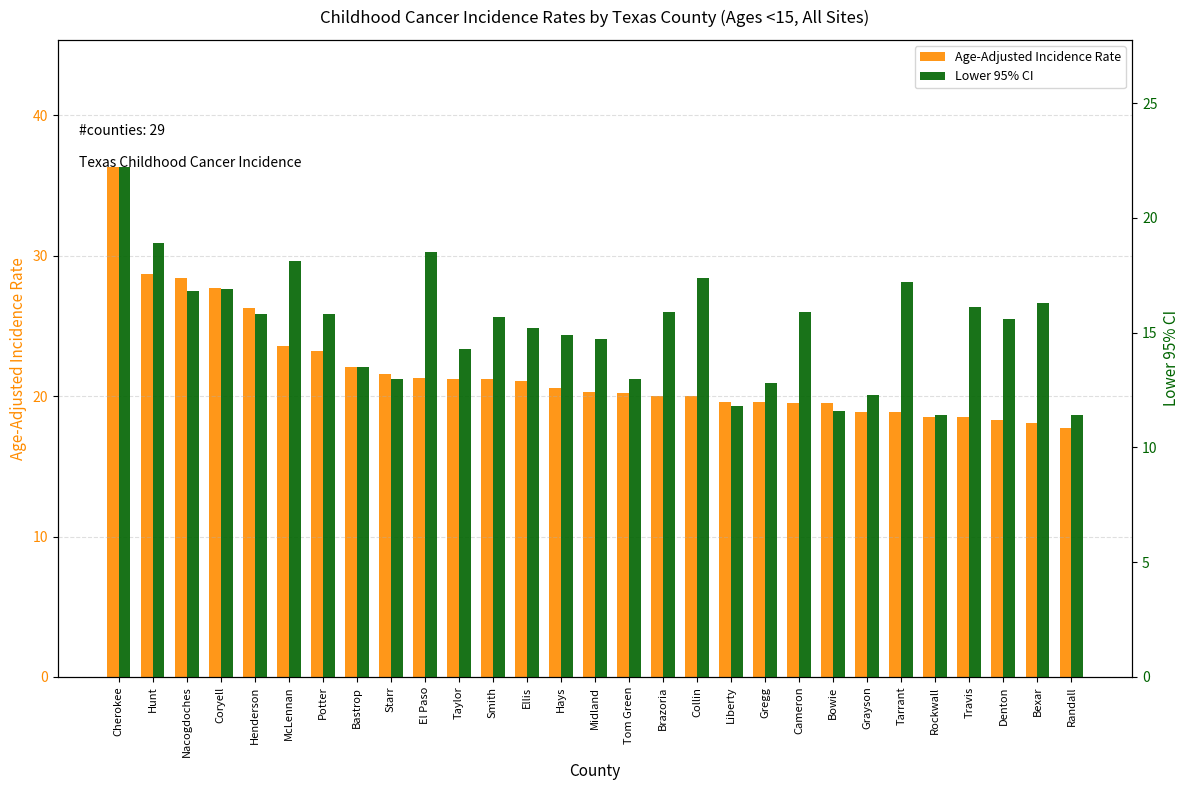

Reading left to right, extract all data points from this chart.

Age-Adjusted Incidence Rate: 36.3	28.7	28.4	27.7	26.3	23.6	23.2	22.1	21.6	21.3	21.2	21.2	21.1	20.6	20.3	20.2	20.0	20.0	19.6	19.6	19.5	19.5	18.9	18.9	18.5	18.5	18.3	18.1	17.7
Lower 95% CI: 22.2	18.9	16.8	16.9	15.8	18.1	15.8	13.5	13.0	18.5	14.3	15.7	15.2	14.9	14.7	13.0	15.9	17.4	11.8	12.8	15.9	11.6	12.3	17.2	11.4	16.1	15.6	16.3	11.4